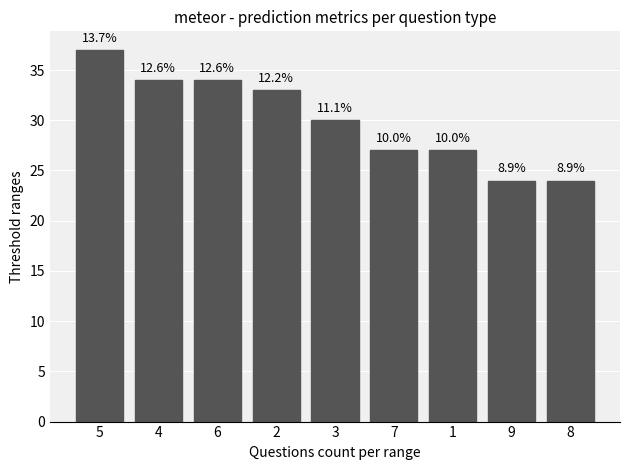

Rank the categories by value from highest to lowest.

5, 4, 6, 2, 3, 7, 1, 9, 8